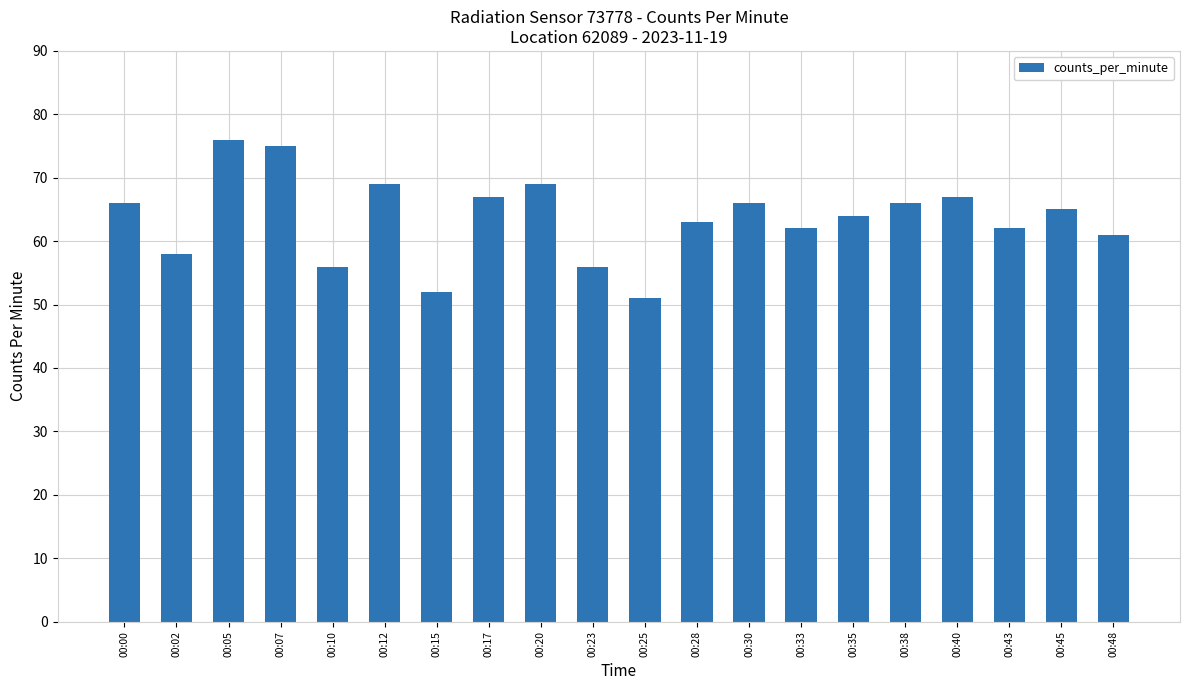

How many distinct data groups are displayed?

1